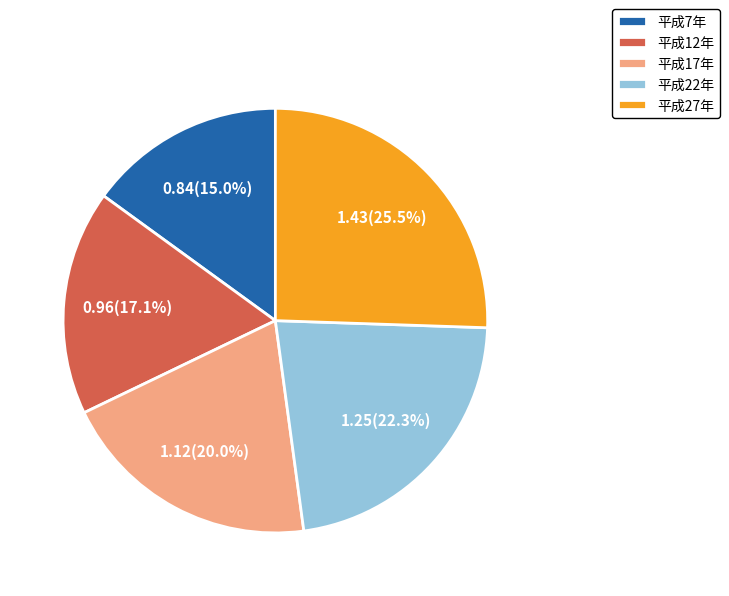

Rank the categories by value from highest to lowest.

平成27年, 平成22年, 平成17年, 平成12年, 平成7年